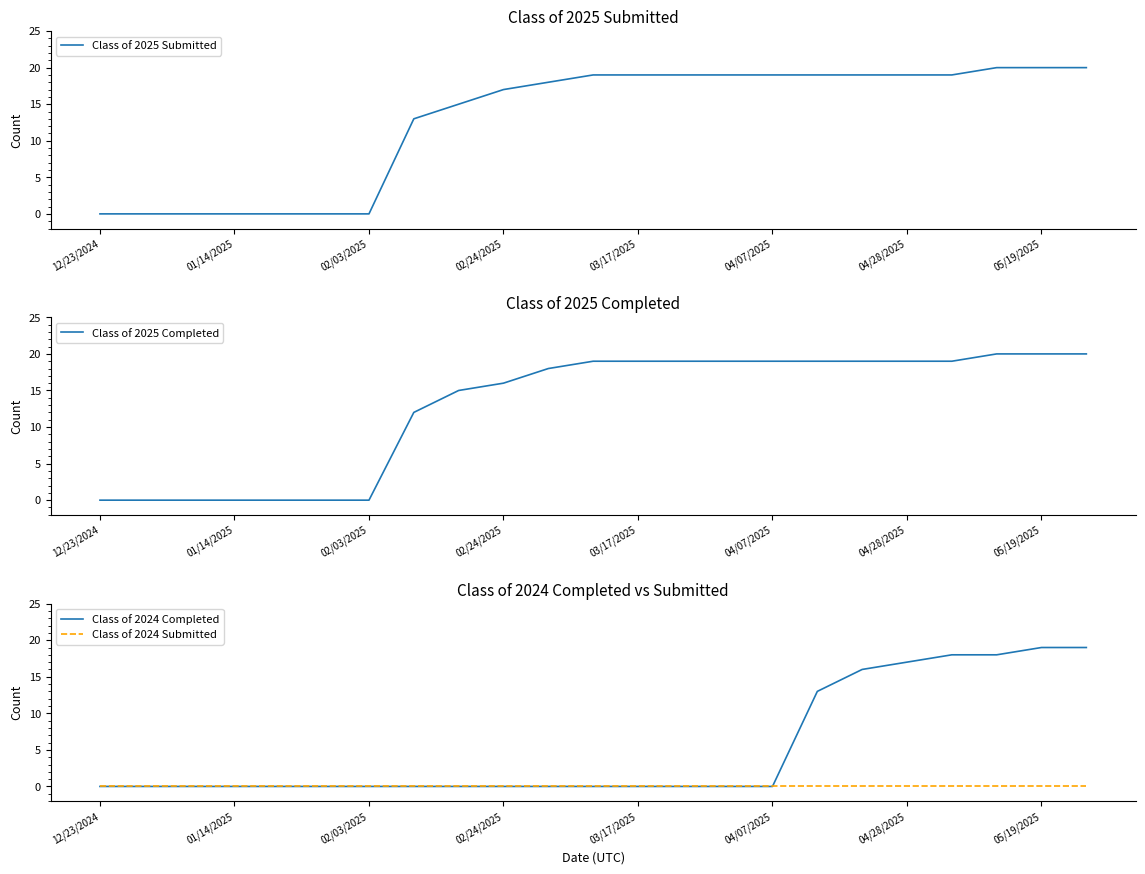

Which series has the widest spread of values?

Class of 2025 Submitted